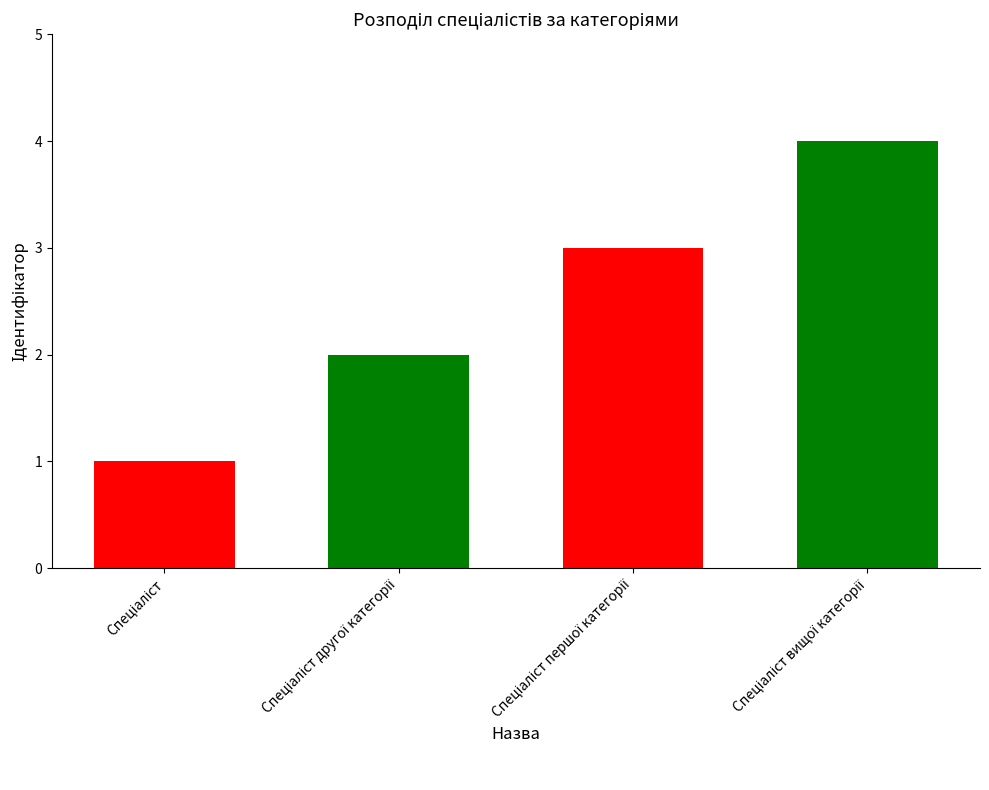

Rank the categories by value from lowest to highest.

Спеціаліст, Спеціаліст другої категорії, Спеціаліст першої категорії, Спеціаліст вищої категорії